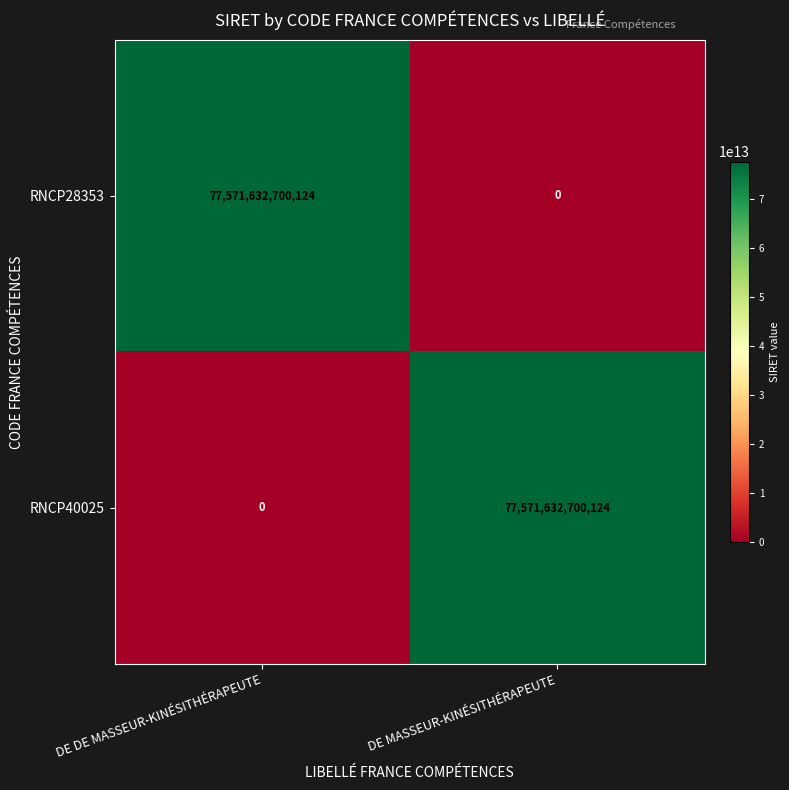

What value does the RNCP40025 series have at DE MASSEUR-KINÉSITHÉRAPEUTE, to the nearest 10?

77571632700120